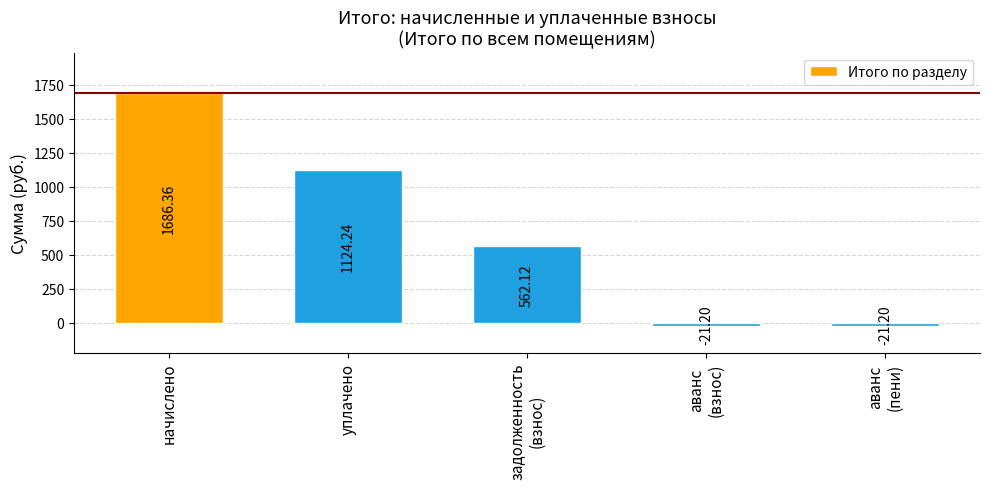

Which label corresponds to the largest value in the chart?

начислено